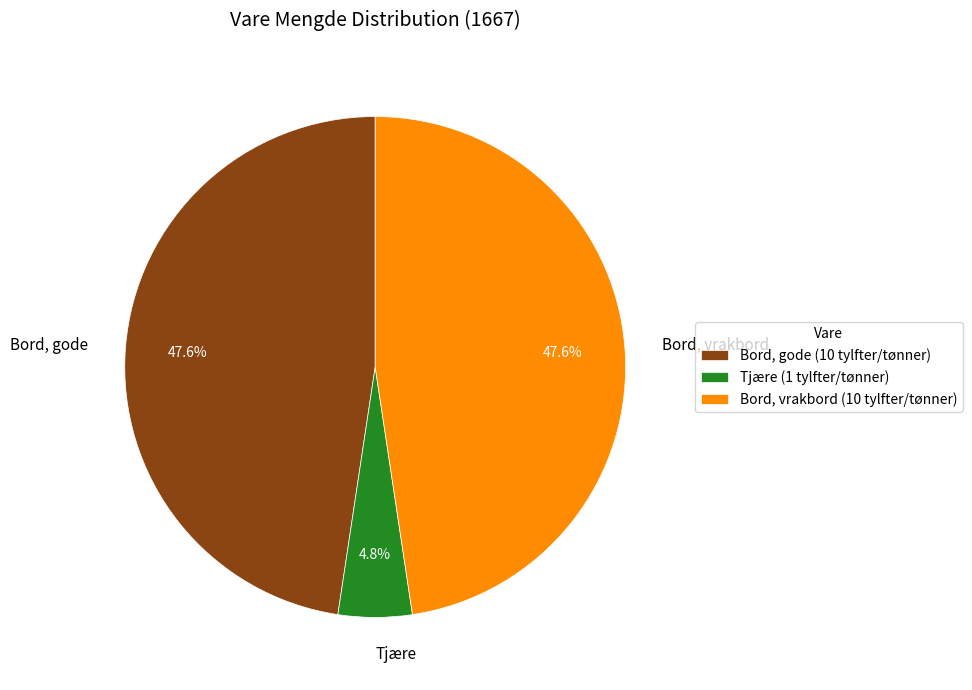

Combined, do Bord, gode and Tjære account for over 50%?

Yes